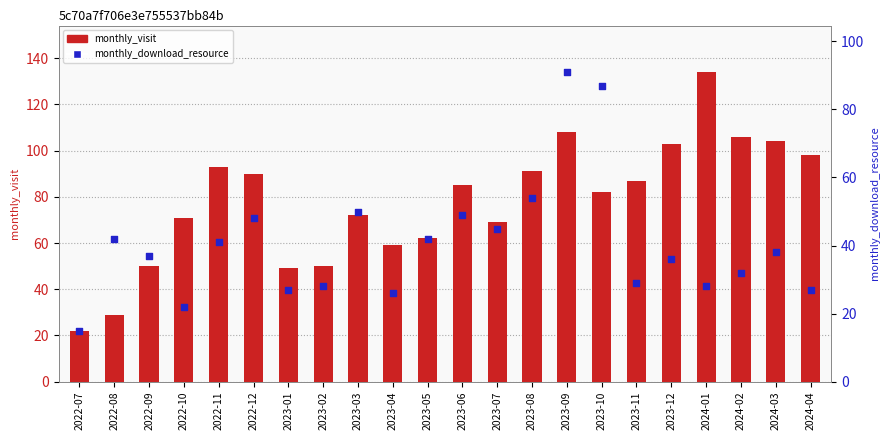

Which series contains the highest Y value?

monthly_visit